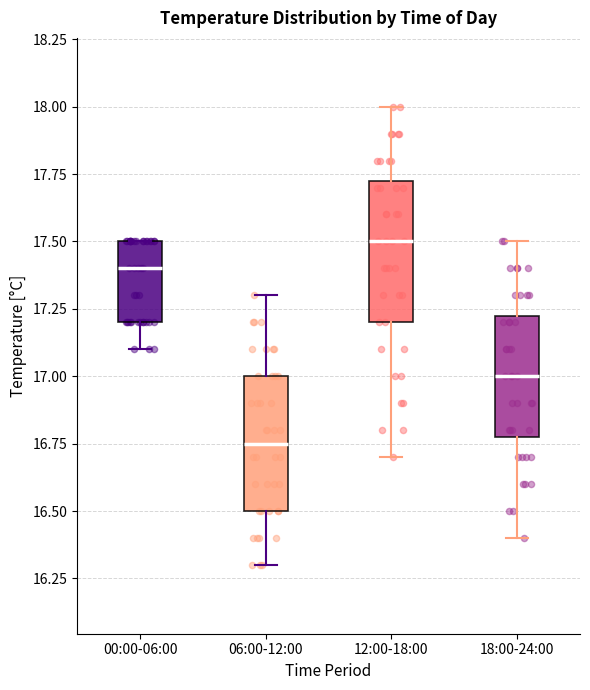

Reading left to right, read every box against the y-axis: the position of its median line, the range the box covers, and the ends of its whiskers. The values are not printed on the chart, so give them approximately, as read against the axis.

00:00-06:00: median 17.40, box 17.20 to 17.50, whiskers 17.10 to 17.50
06:00-12:00: median 16.75, box 16.50 to 17.00, whiskers 16.30 to 17.30
12:00-18:00: median 17.50, box 17.20 to 17.75, whiskers 16.70 to 18.00
18:00-24:00: median 17.00, box 16.80 to 17.25, whiskers 16.40 to 17.50